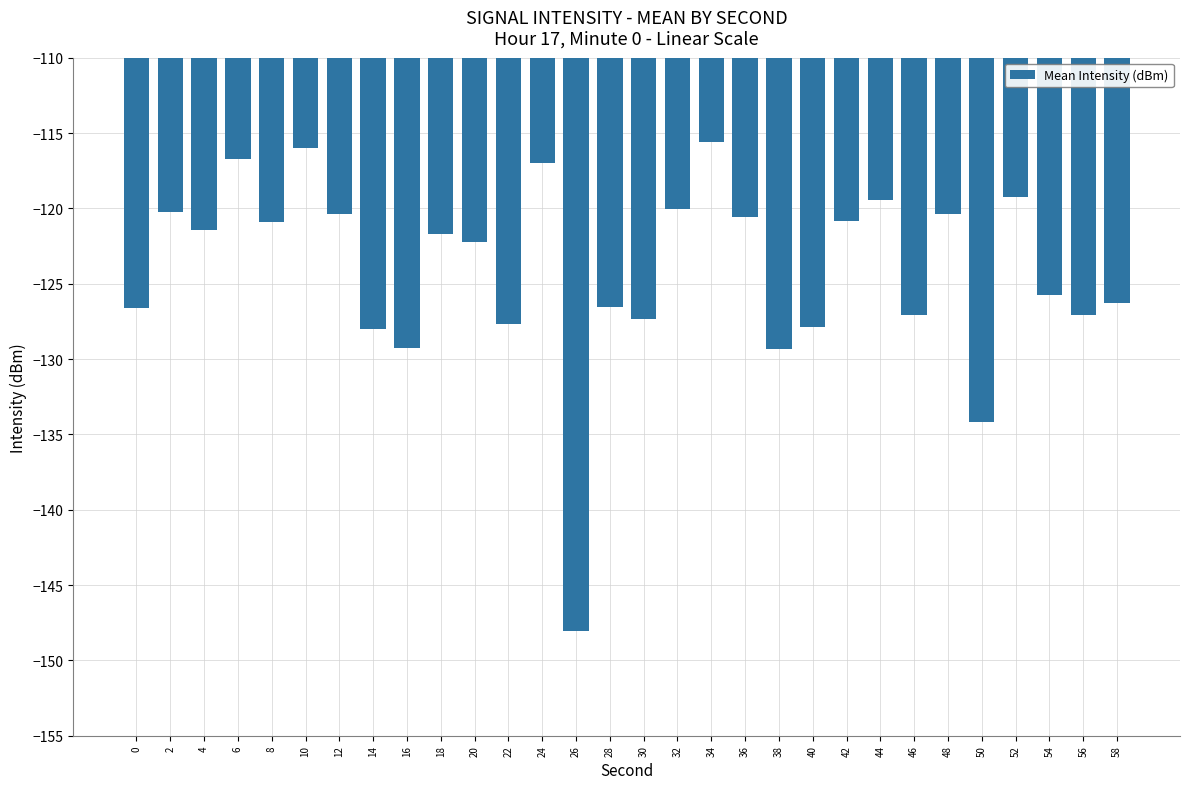

What is the average value?

-124.1